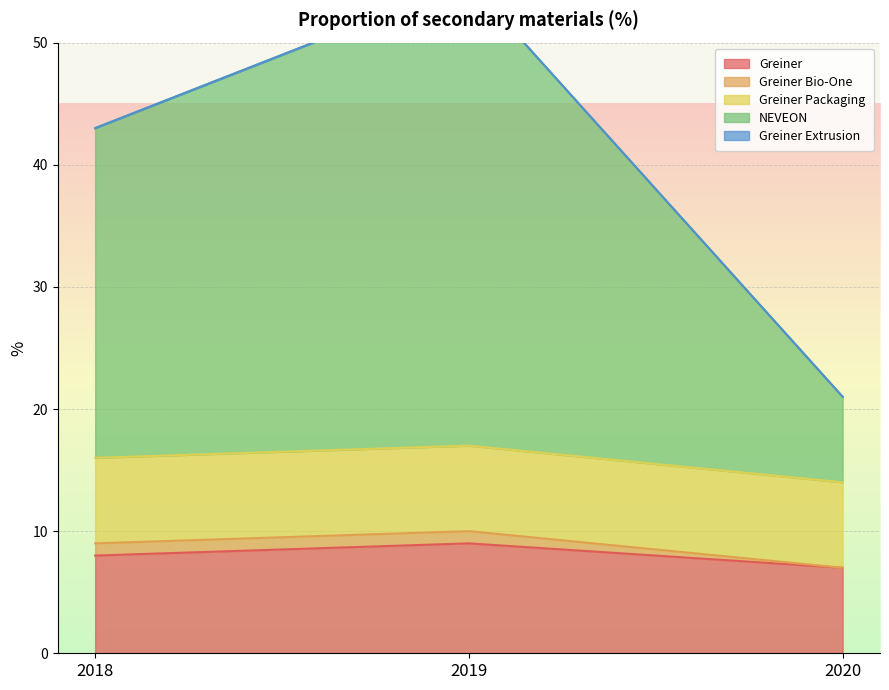

Which series has the largest total across all categories?

NEVEON